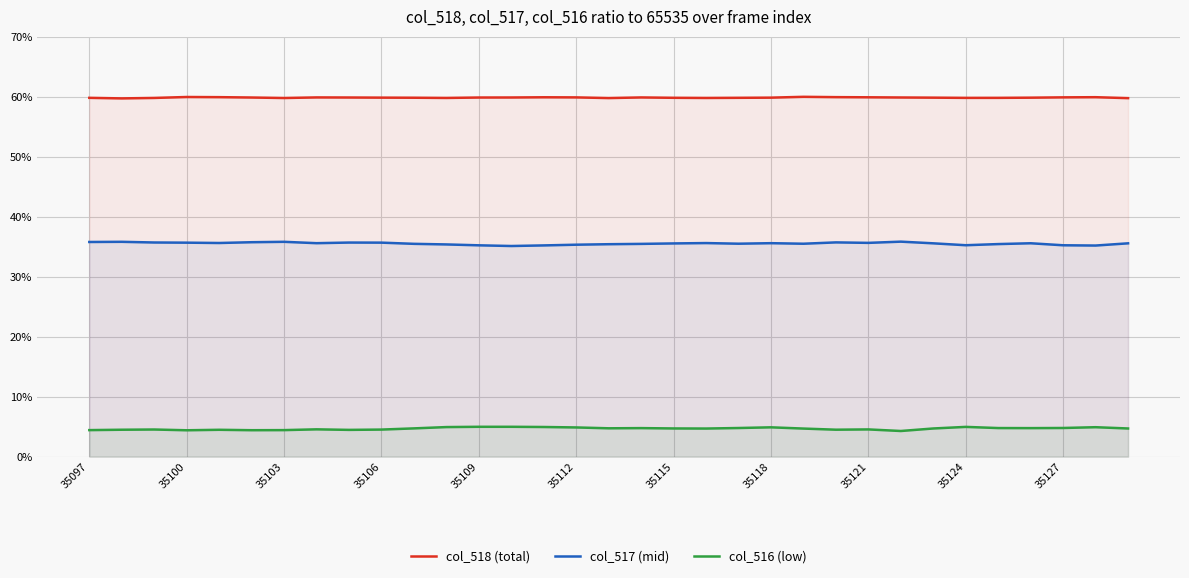

At how many categories does at least one series exceed 0?

33